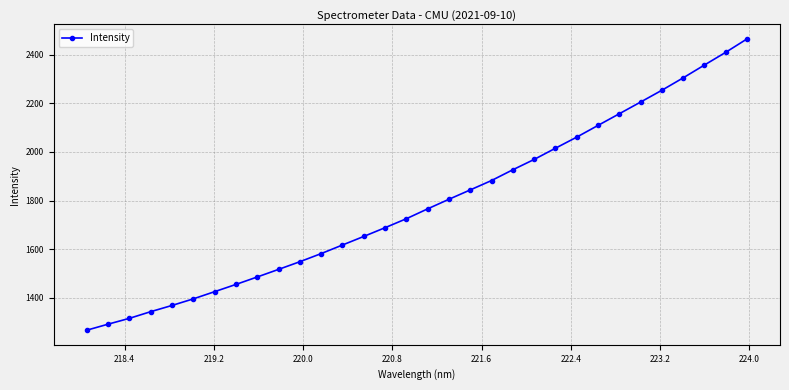

What is the value of the 14th point from the left?

1652.9